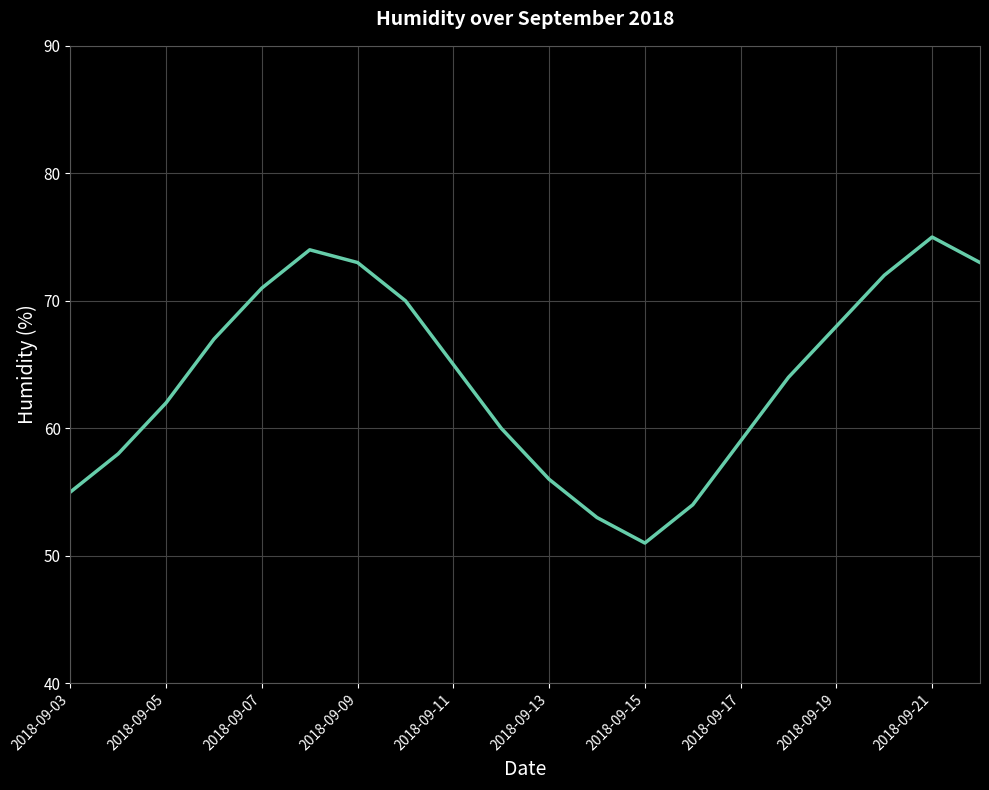

What is the difference between the maximum and minimum values?

24